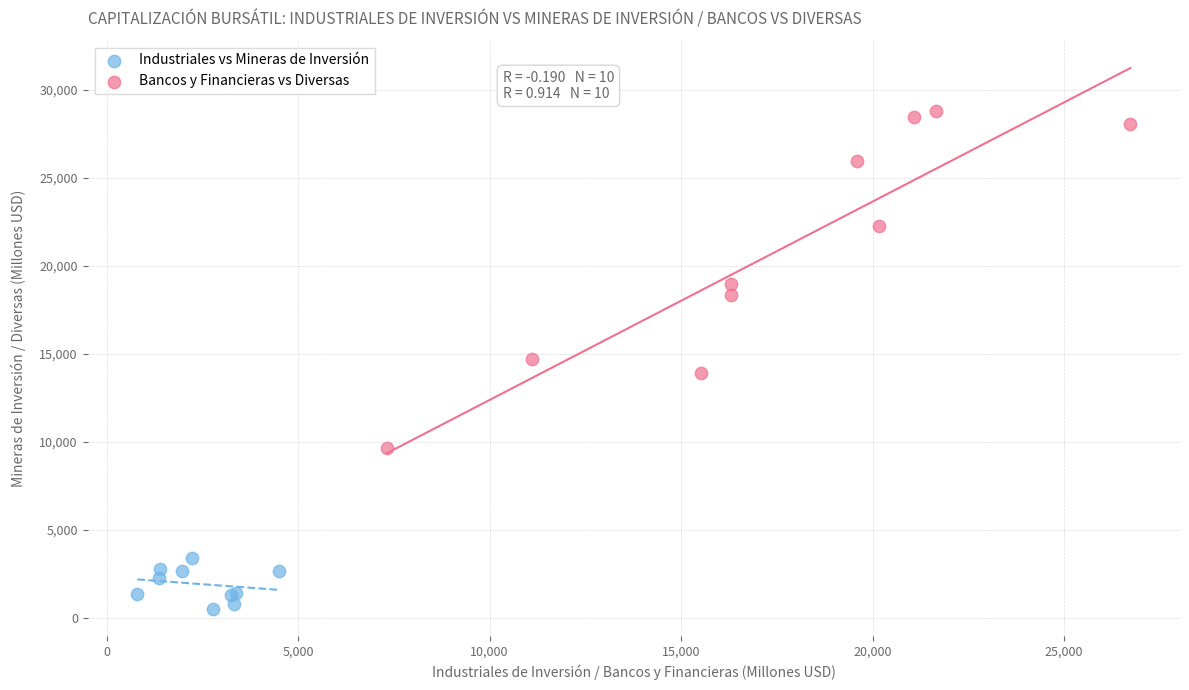

Which series reaches the minimum Y coordinate?

Industriales vs Mineras de Inversión